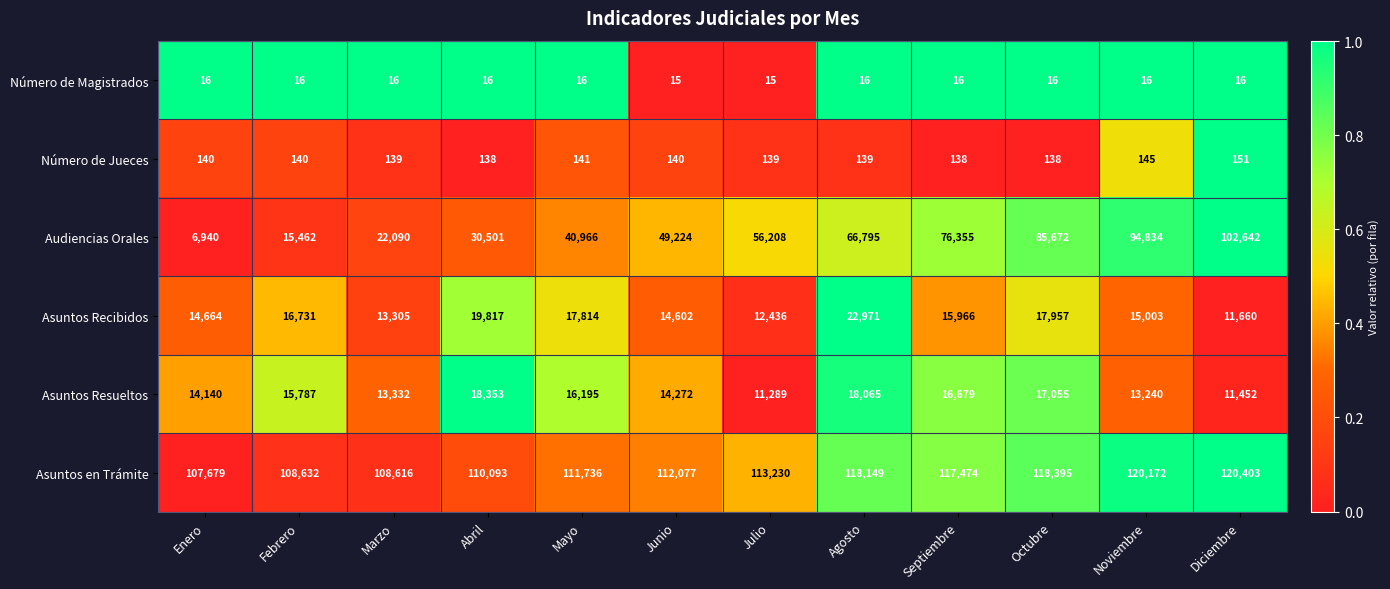

At which category does the chart reach its peak across all series?

Diciembre